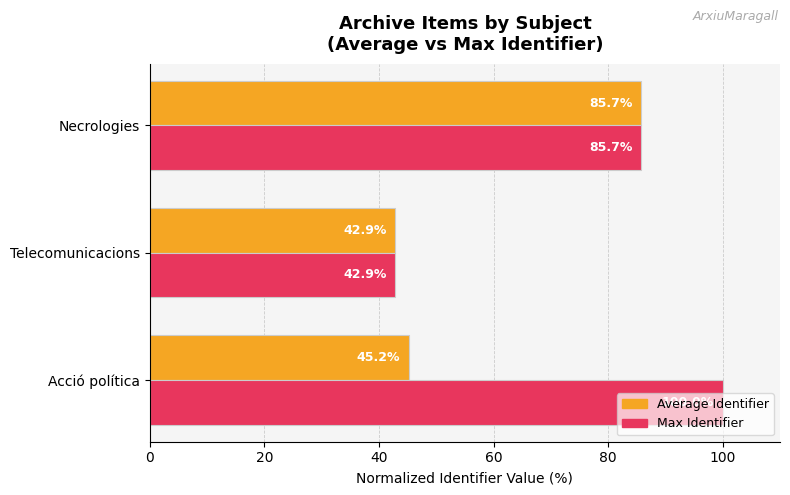

The value of Max Identifier at Necrologies is 143.4. True or false?

False